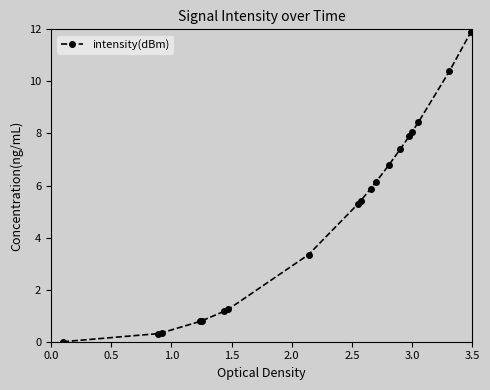

What is the sum of all values?

103.5